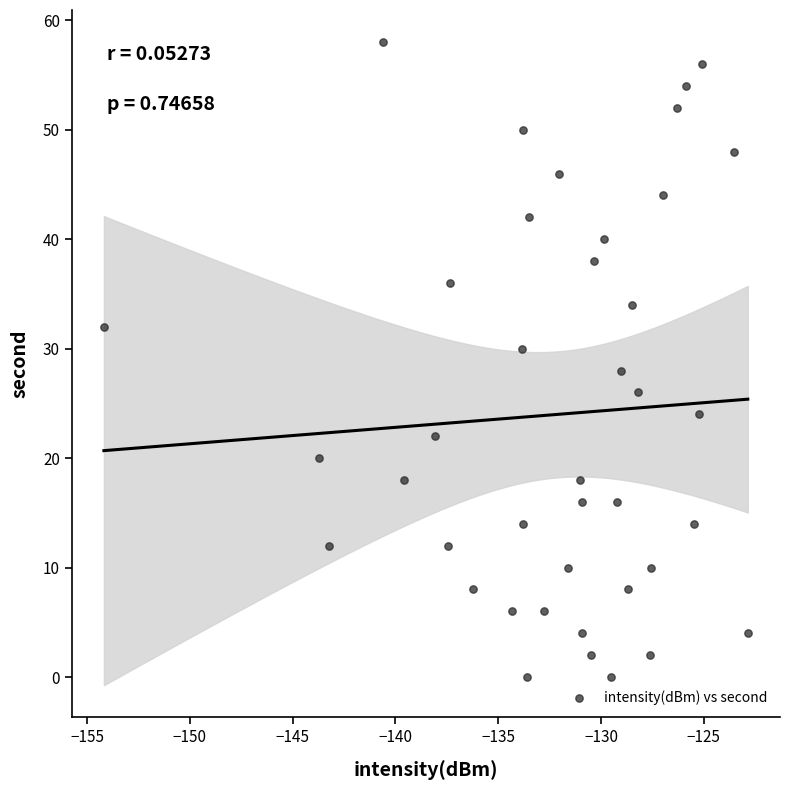

What is the range of Y values (max minus min)?

58